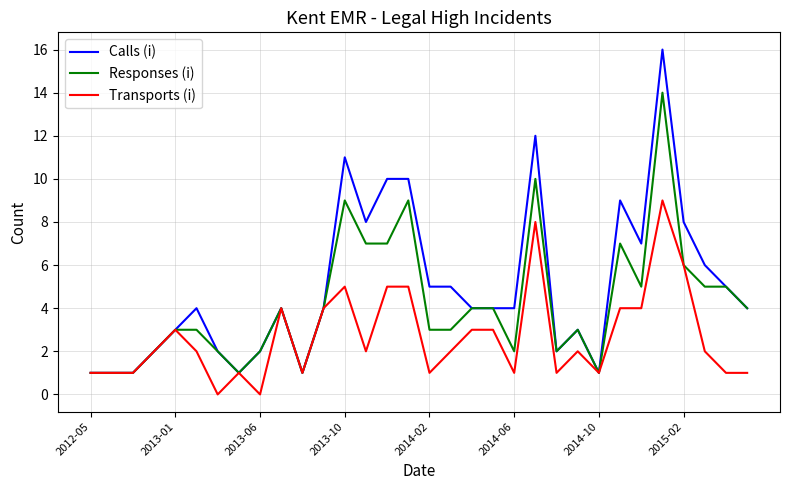

List the series in order of their overall mean, lowest first.

Transports (i), Responses (i), Calls (i)